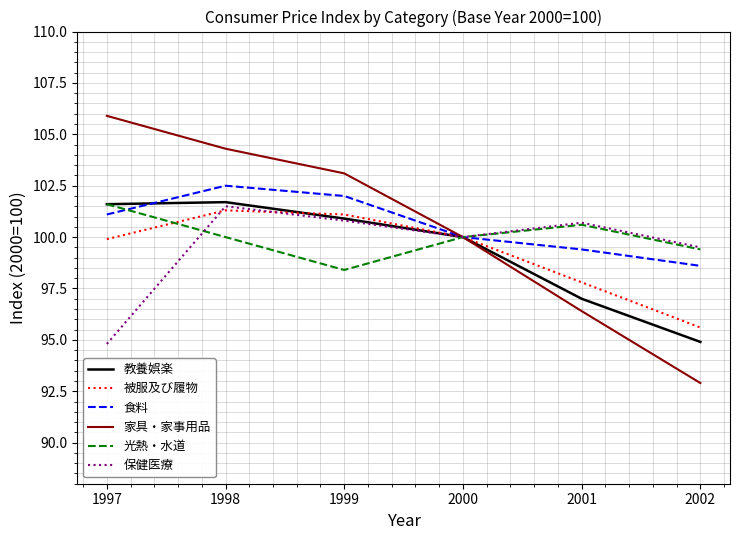

How many interior local valleys does the 光熱・水道 series have?

1